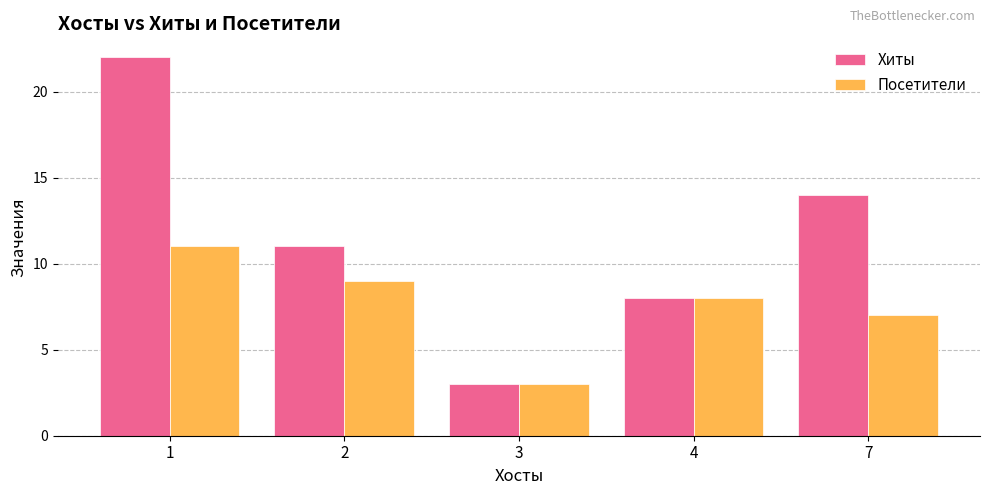

How many bars are there in each group?

2